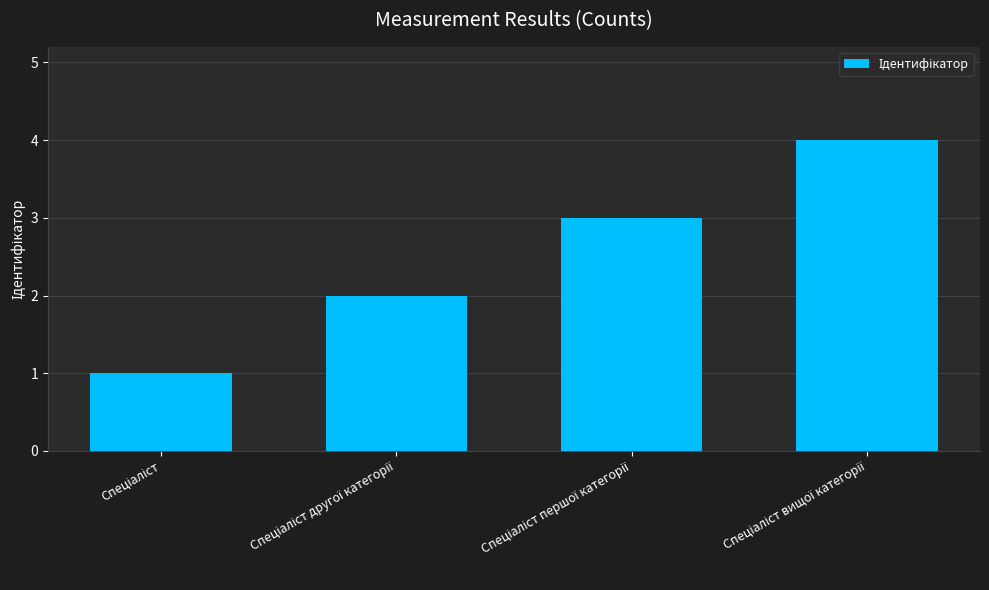

What is the maximum value shown in the chart?

4